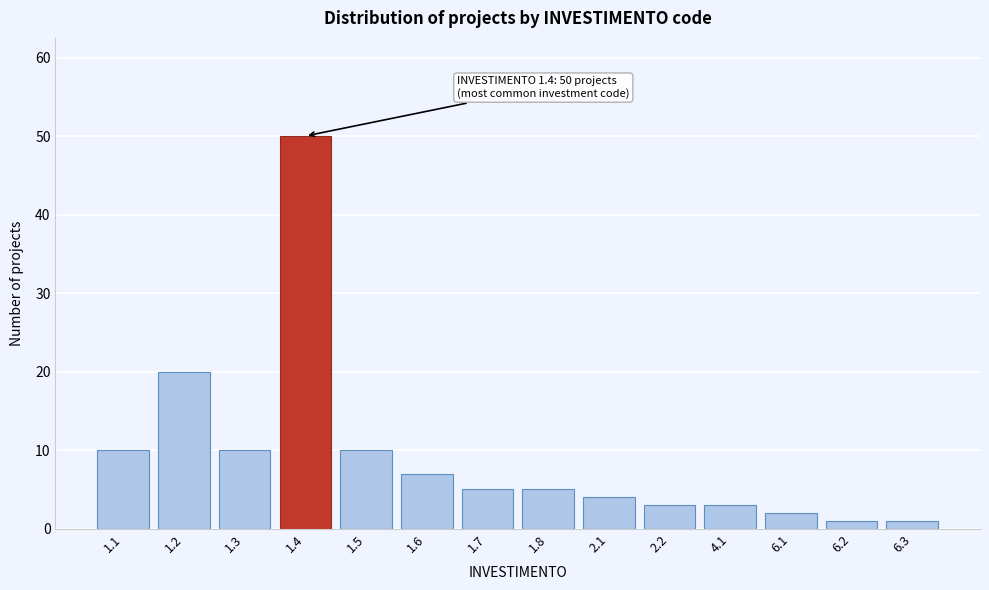

Reading right to left, what are all the values shown in this chart?

6.3=1	6.2=1	6.1=2	4.1=3	2.2=3	2.1=4	1.8=5	1.7=5	1.6=7	1.5=10	1.4=50	1.3=10	1.2=20	1.1=10